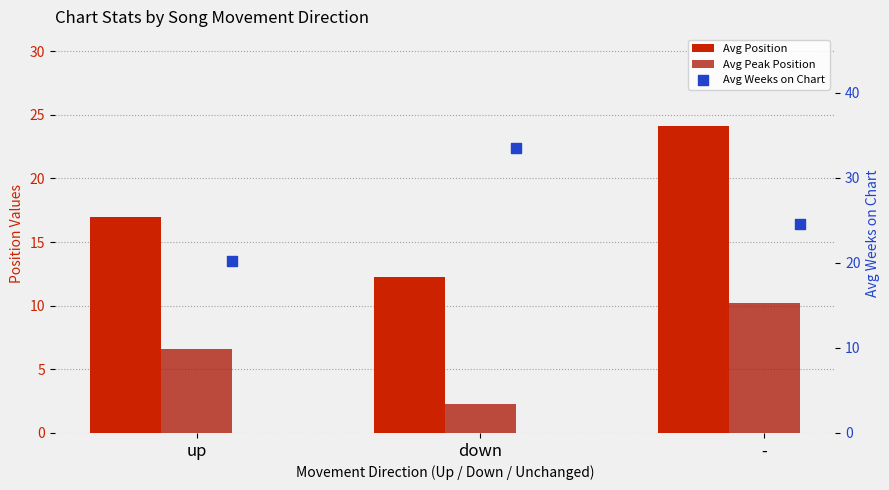

What are all the series names shown in the legend?

Avg Position, Avg Peak Position, Avg Weeks on Chart